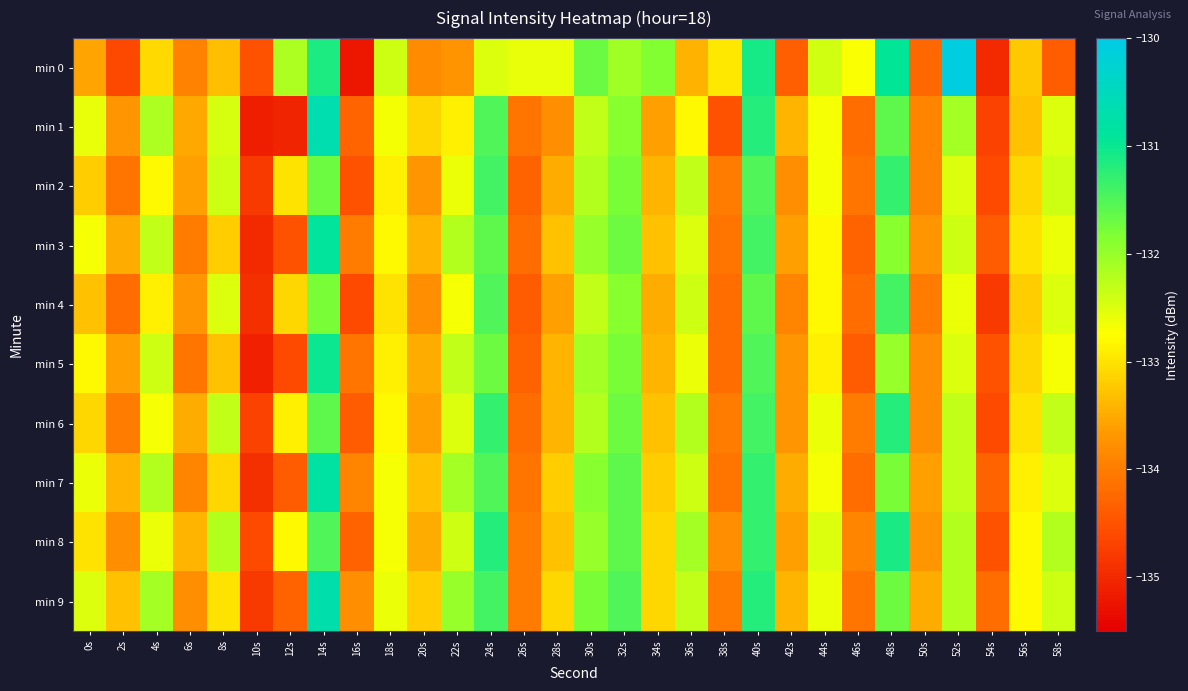

What is the total value across all series at 26s?

-1340.2